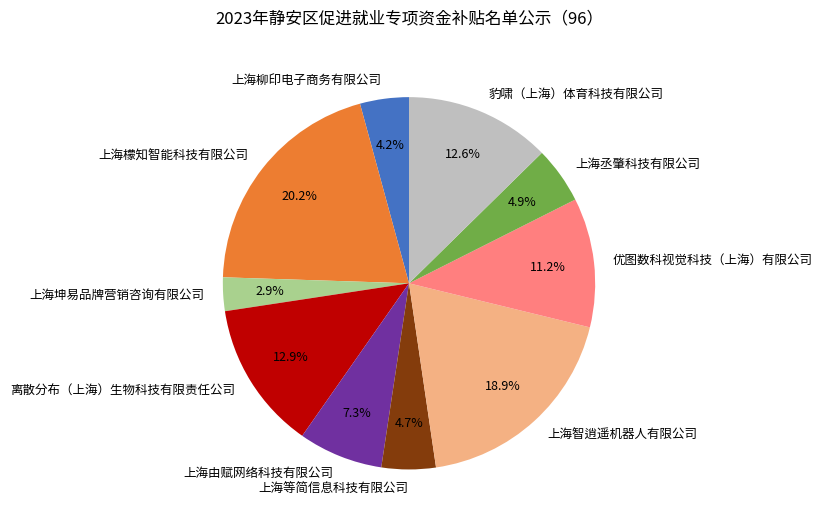

The 上海柳印电子商务有限公司 slice represents 14% of the pie. True or false?

False